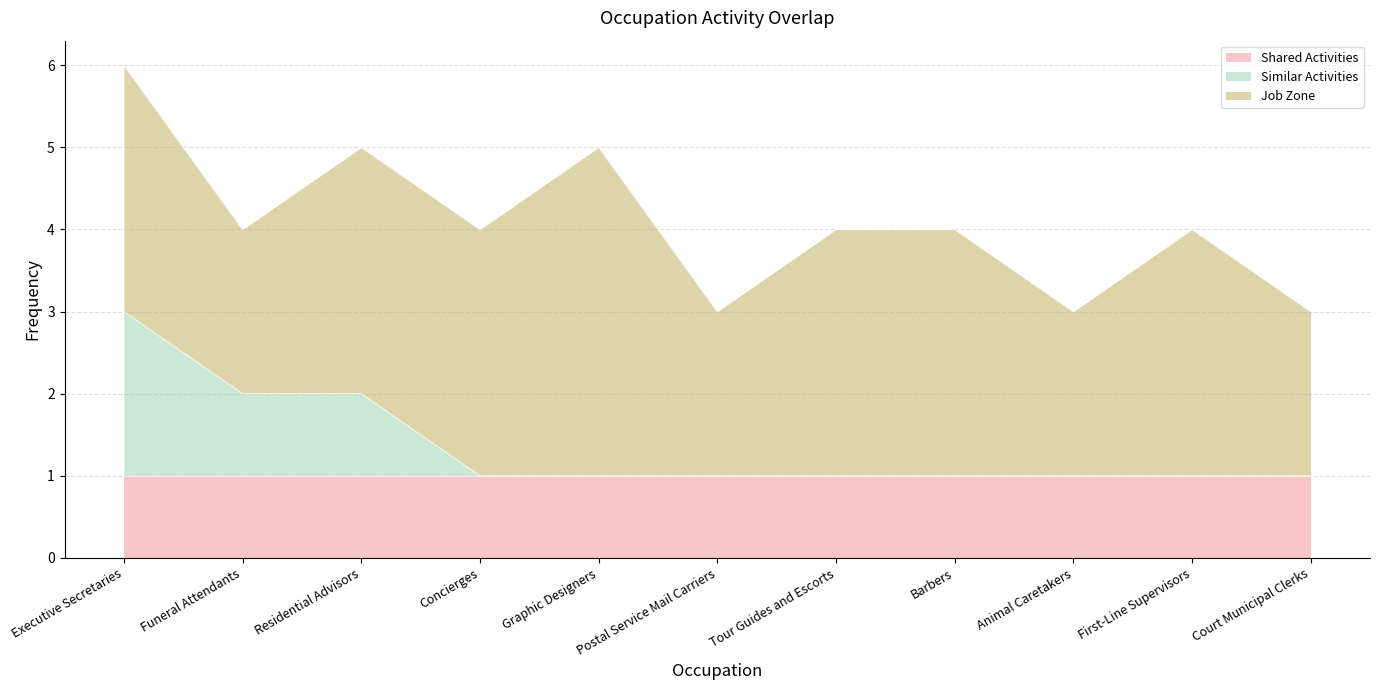

List the series in order of their overall mean, lowest first.

Similar Activities, Shared Activities, Job Zone